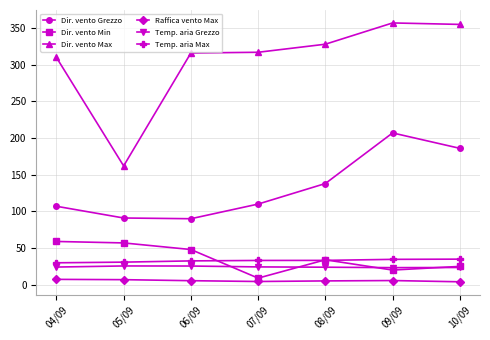

Where is the first local minimum for Dir. vento Max?

05/09